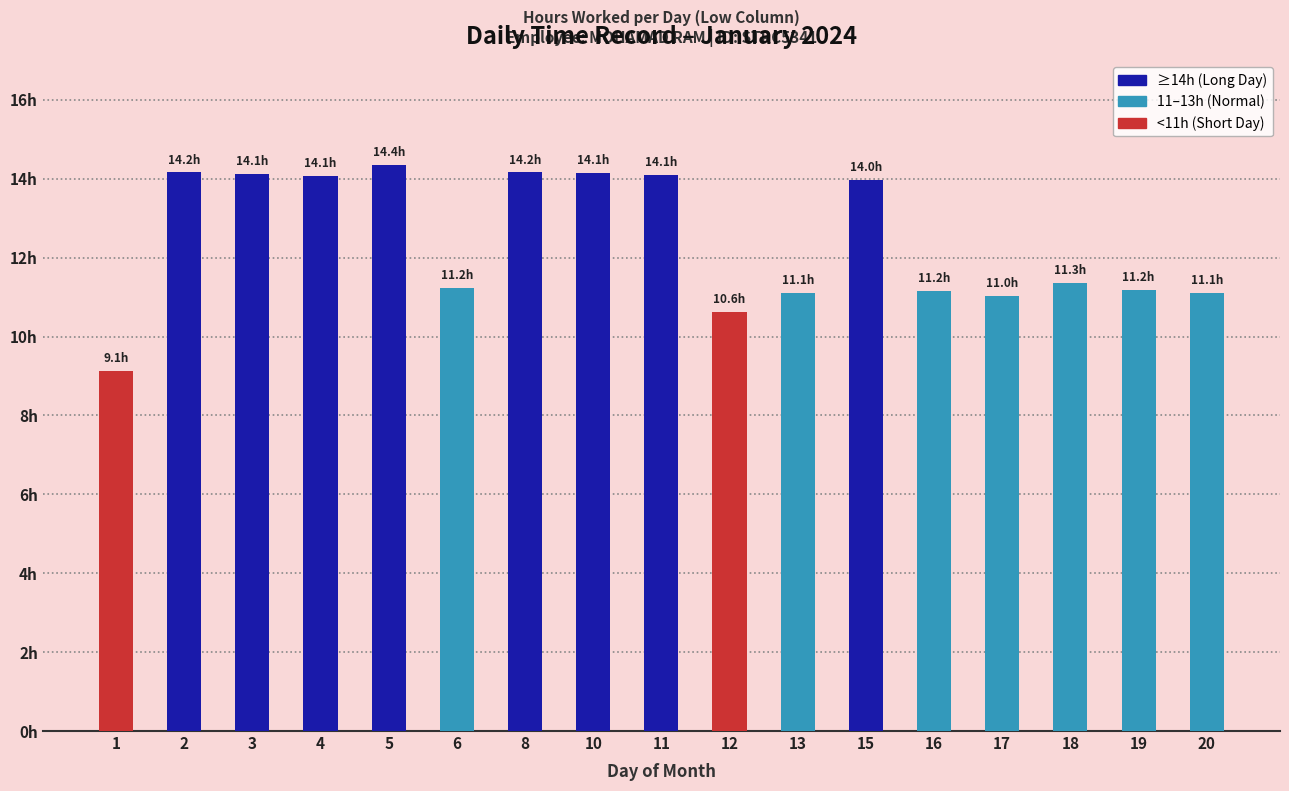

Are the bars horizontal?

No